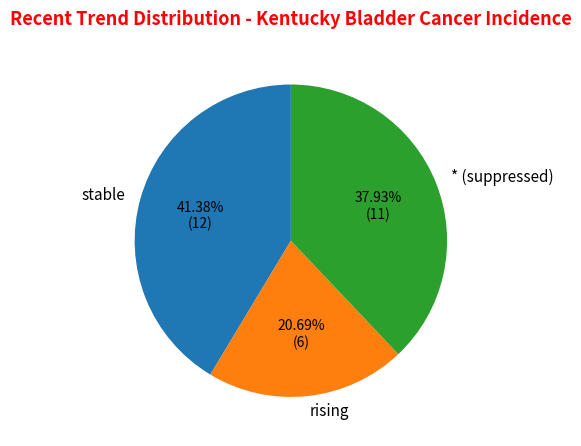

Which slice is the largest?

stable